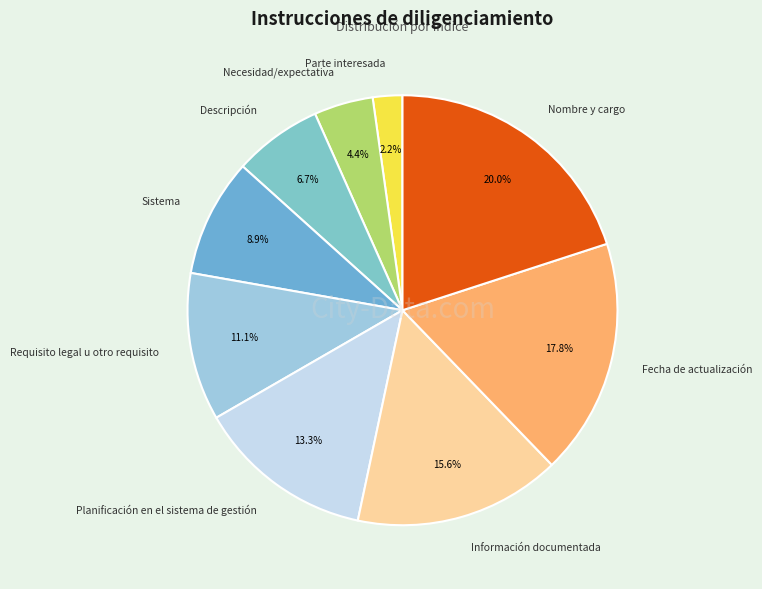

Is Planificación en el sistema de gestión the majority of the pie?

No